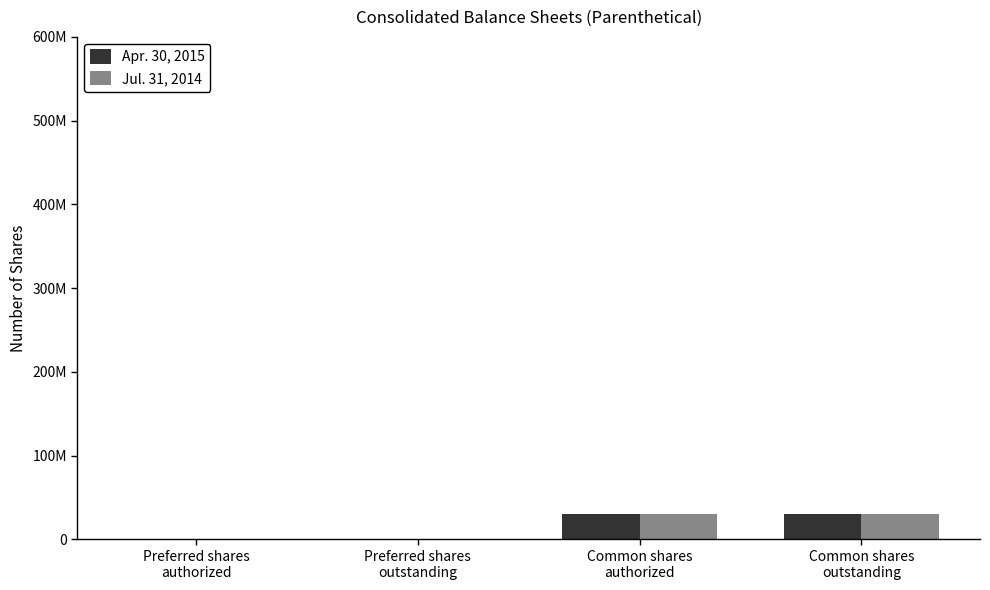

What position from the left is Preferred shares
outstanding?

2